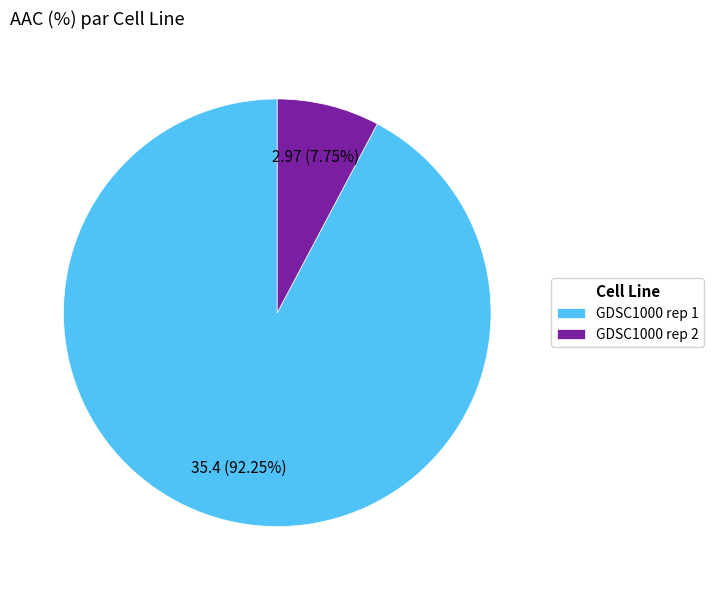

Is it true that GDSC1000 rep 2 is 2% of the pie?

False